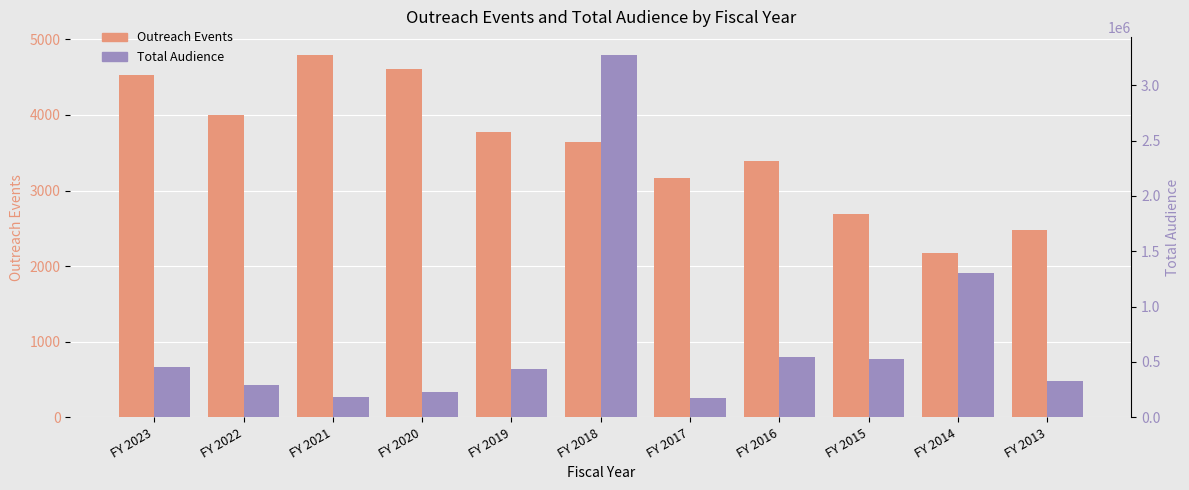

The value of Outreach Events at FY 2020 is 1570. True or false?

False